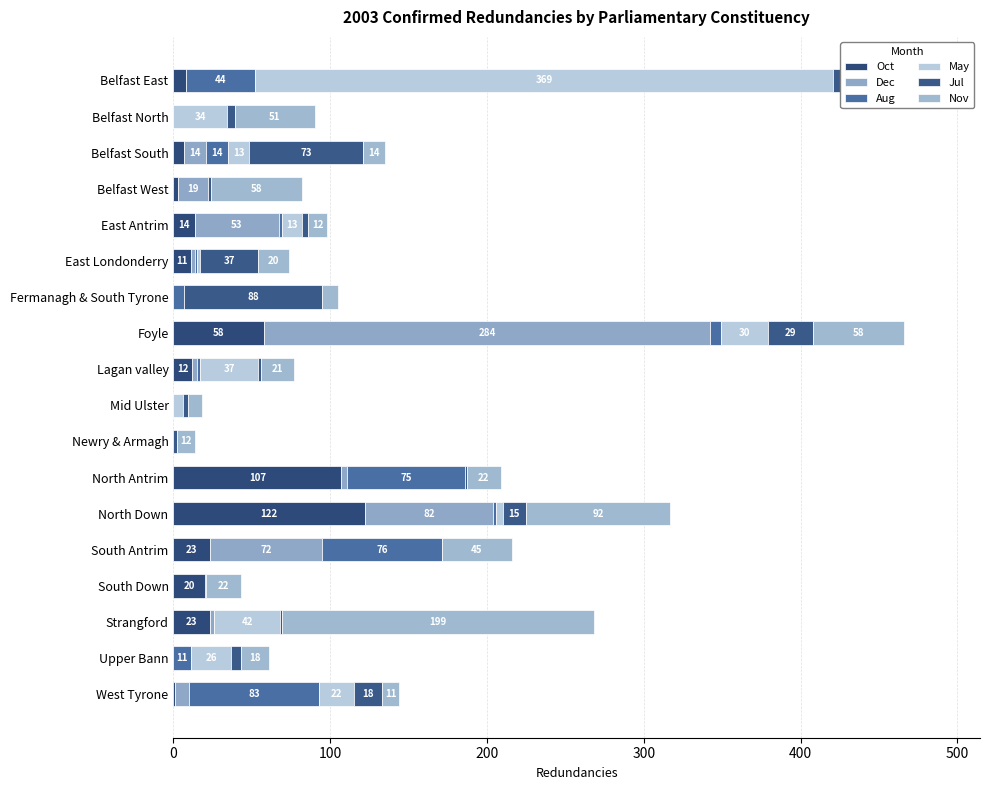

What is the greatest value displayed?

369